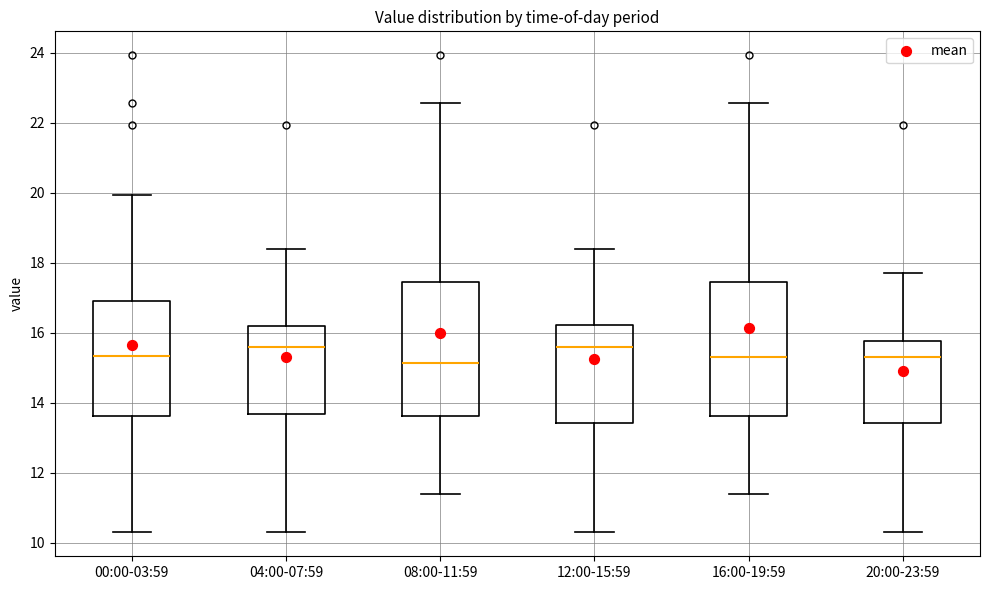

Reading left to right, read every box against the y-axis: the position of its median line, the range the box covers, and the ends of its whiskers. The values are not printed on the chart, so give them approximately, as read against the axis.

00:00-03:59: median 15.4, box 13.6 to 17.0, whiskers 10.4 to 20.0
04:00-07:59: median 15.6, box 13.6 to 16.2, whiskers 10.4 to 18.4
08:00-11:59: median 15.2, box 13.6 to 17.4, whiskers 11.4 to 22.6
12:00-15:59: median 15.6, box 13.4 to 16.2, whiskers 10.4 to 18.4
16:00-19:59: median 15.4, box 13.6 to 17.4, whiskers 11.4 to 22.6
20:00-23:59: median 15.4, box 13.4 to 15.8, whiskers 10.4 to 17.8